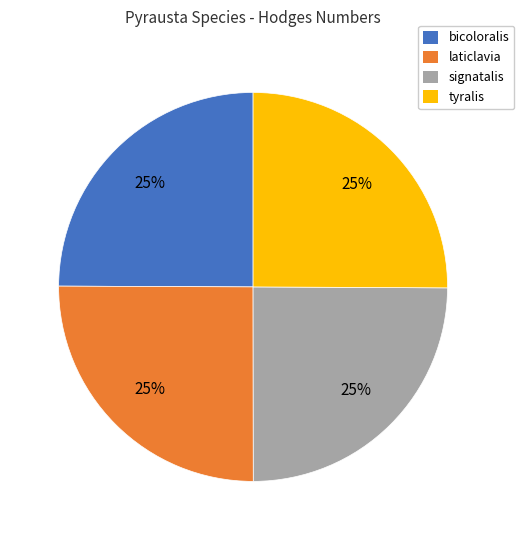

True or false: signatalis accounts for 30% of the total.

False